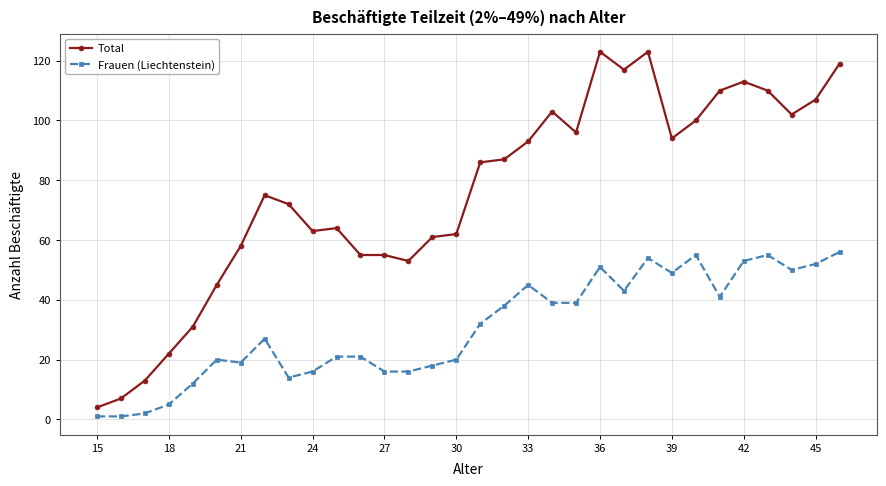

Which series has the largest range (max minus min)?

Total